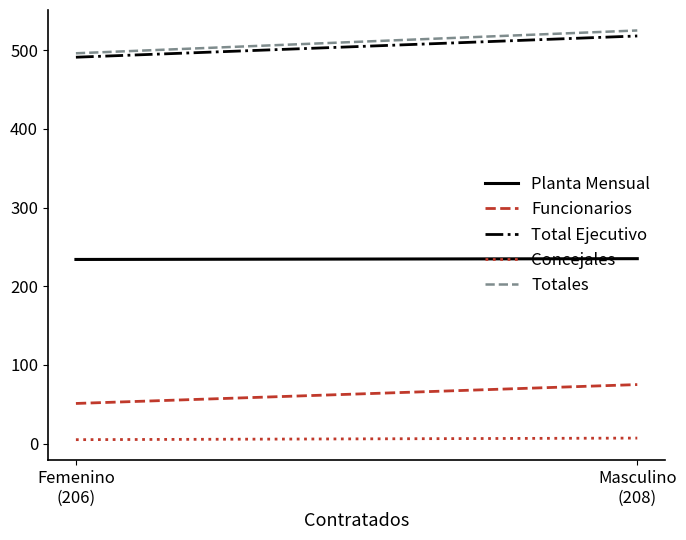

At which category is the sum across all series the highest?

Masculino
(208)